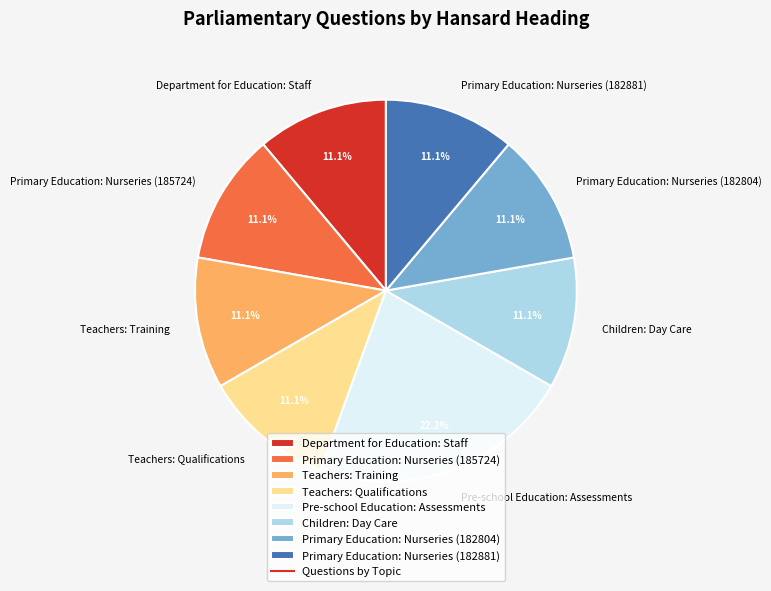

What percentage is NOT represented by Teachers: Training?

88.9%